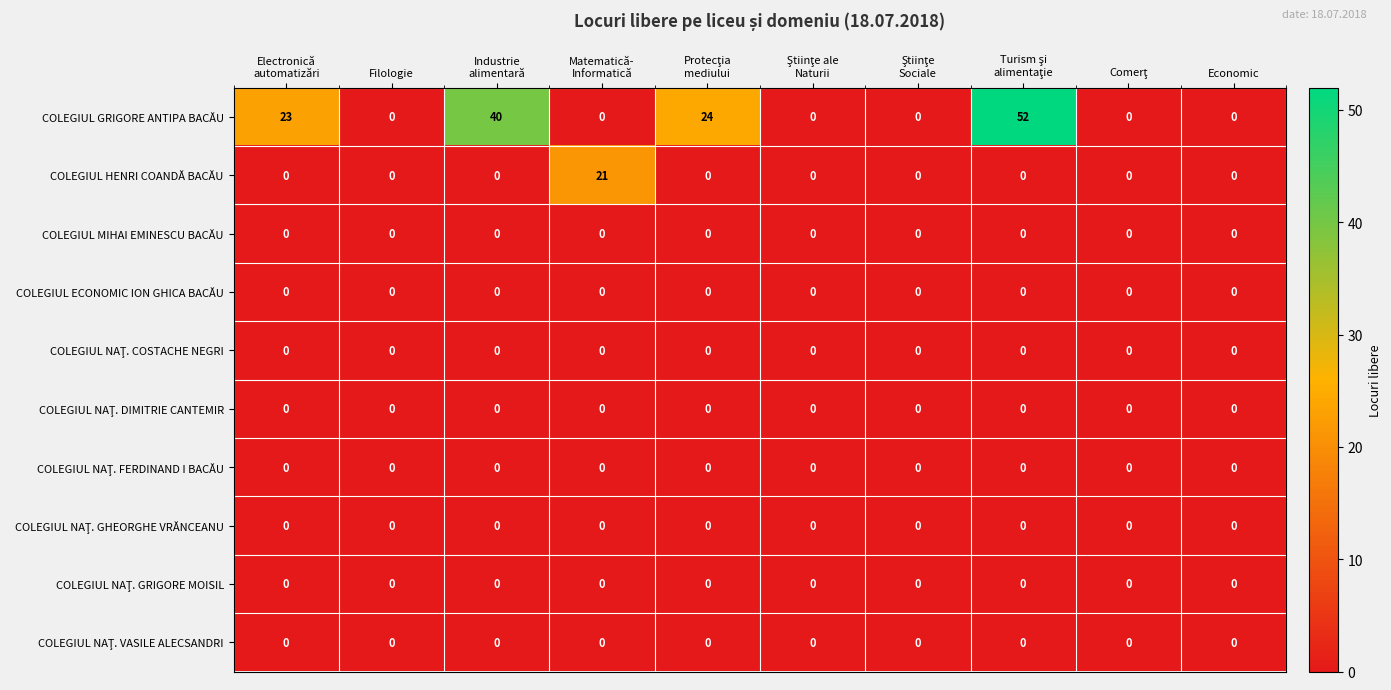

The COLEGIUL MIHAI EMINESCU BACĂU series shows 0 at Economic. True or false?

True